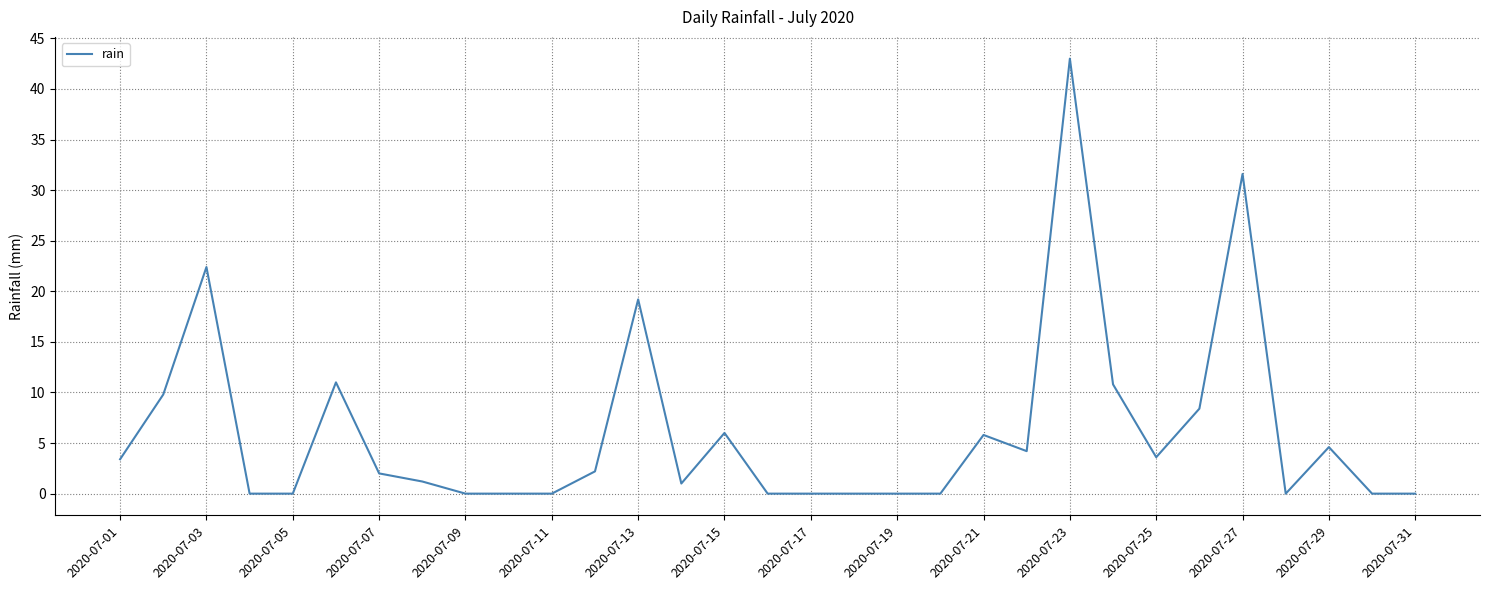

What is the sum of all values?

190.2